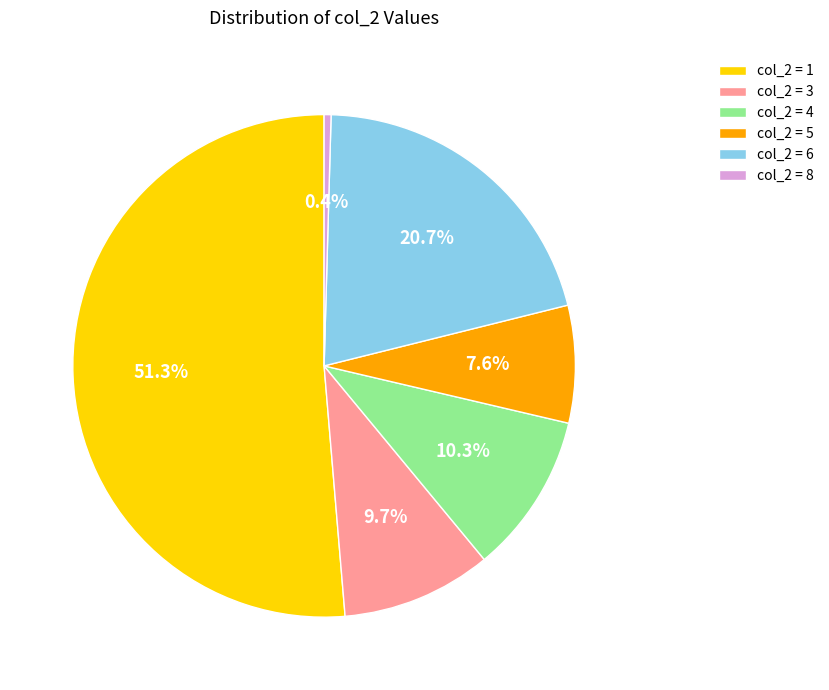

What is the smallest slice in the pie chart?

col_2 = 8